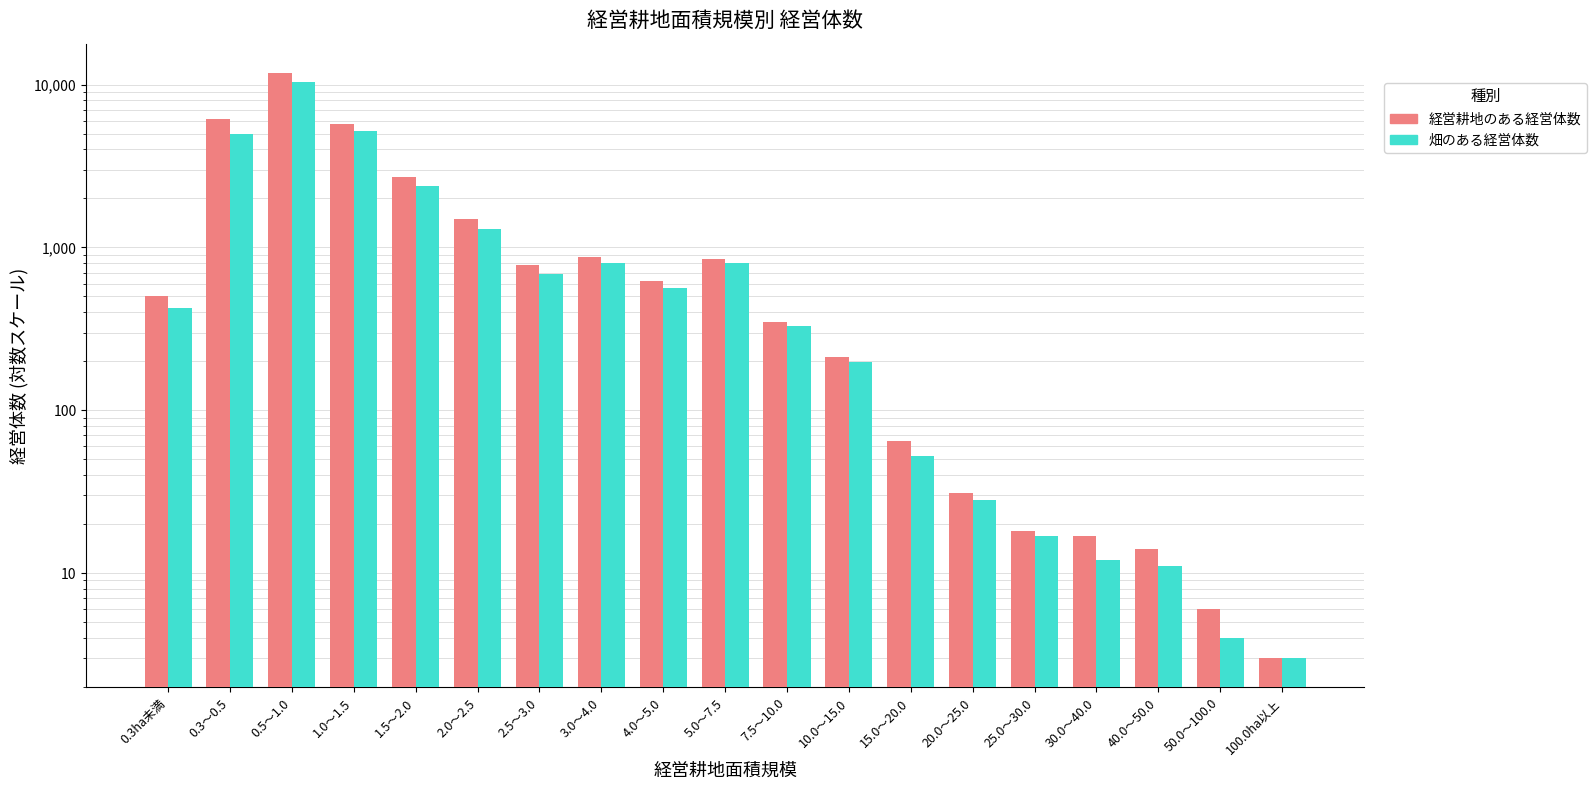

Which series has the widest spread of values?

経営耕地のある経営体数